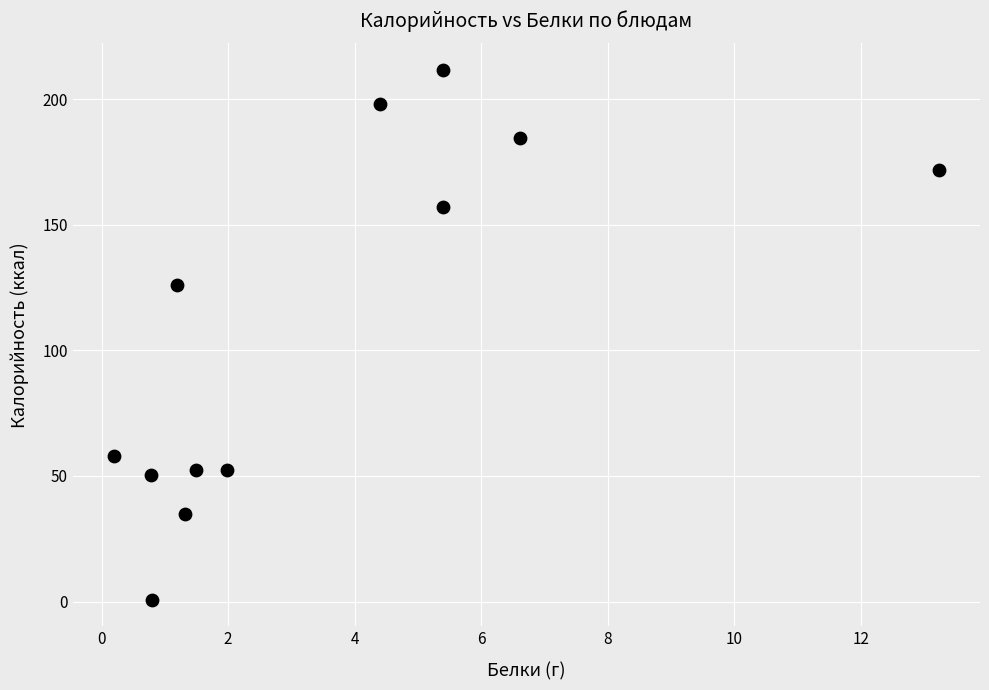

What is the range of X values (max minus min)?

13.0